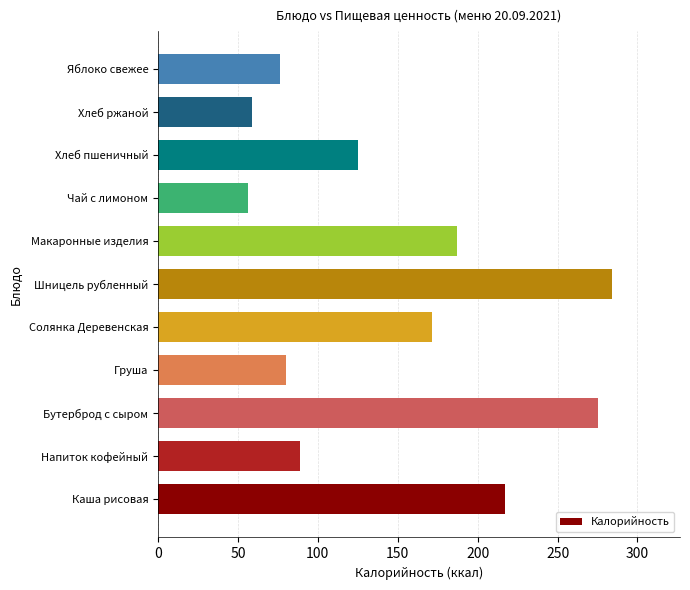

Rank the categories by value from highest to lowest.

Шницель рубленный, Бутерброд с сыром, Каша рисовая, Макаронные изделия, Солянка Деревенская, Хлеб пшеничный, Напиток кофейный, Груша, Яблоко свежее, Хлеб ржаной, Чай с лимоном